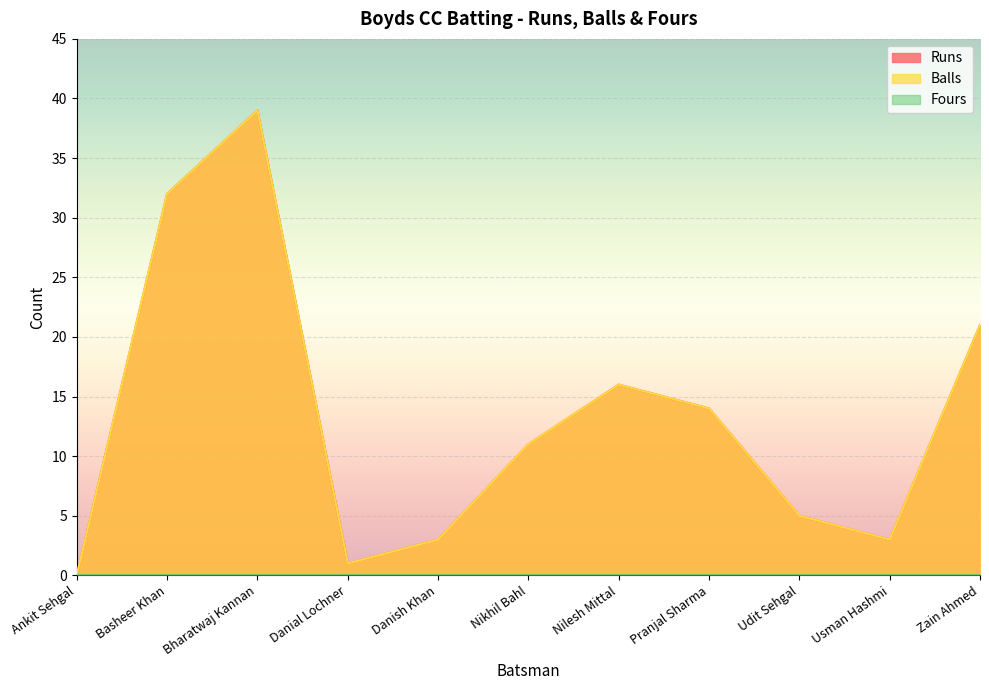

The Runs series shows 11 at Nikhil Bahl. True or false?

True